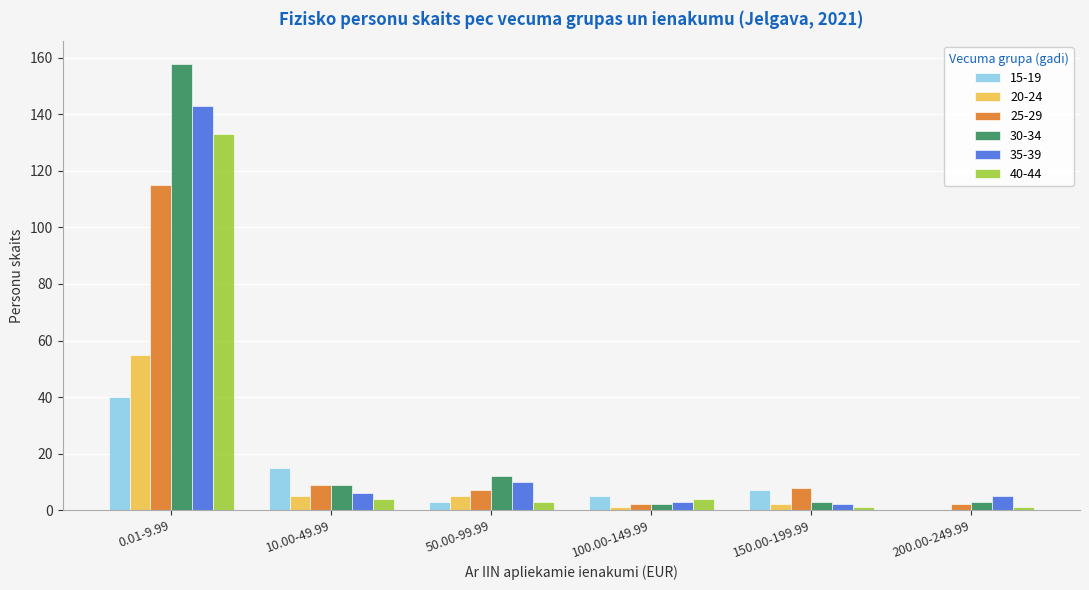

True or false: 25-29 has a value of 2 at 200.00-249.99.

True